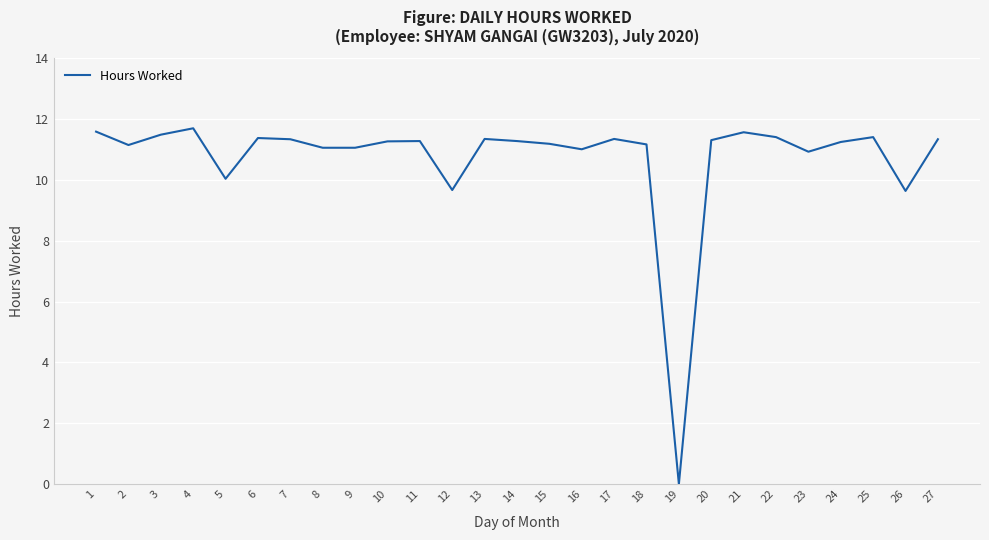

What is the difference between the maximum and minimum values?

11.7